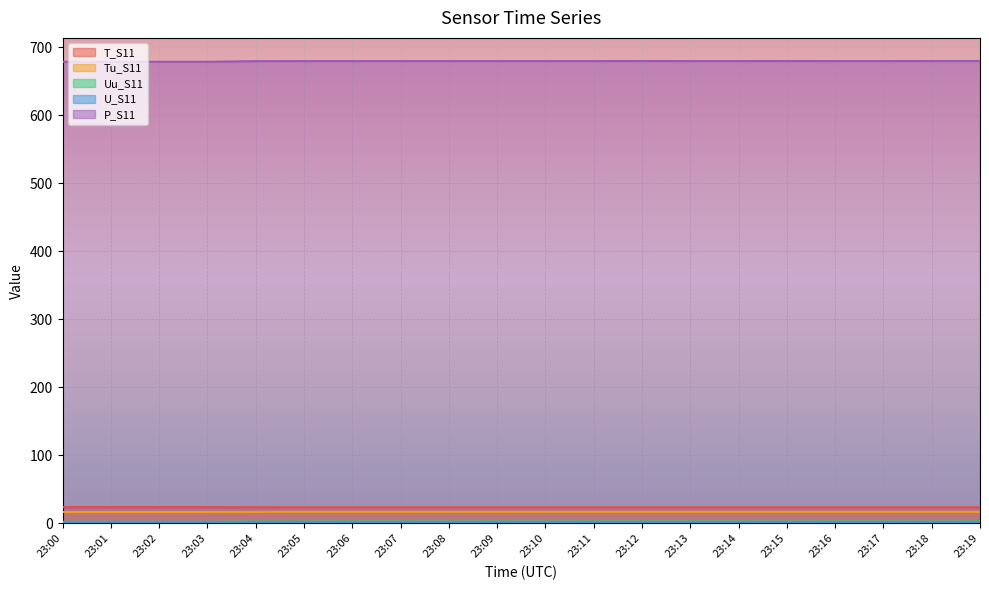

Between 23:04 and 23:02, which is larger?

23:02